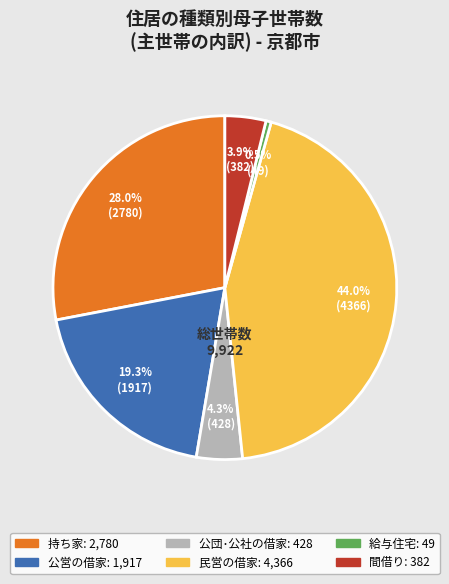

True or false: 公営の借家 accounts for 8% of the total.

False